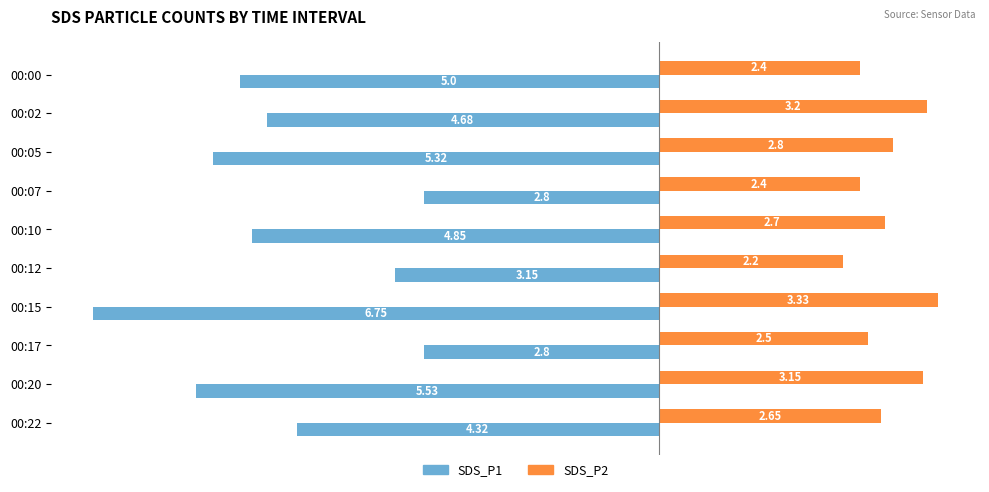

At 00:15, list the series in order from largest to smallest.

SDS_P2, SDS_P1